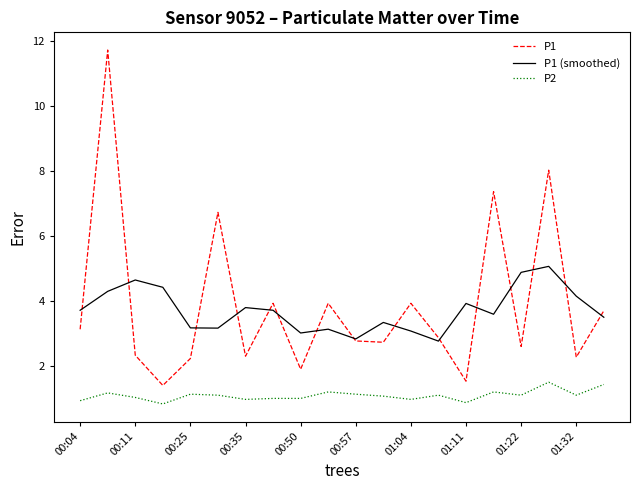

Does the chart display data point markers on the line(s)?

No